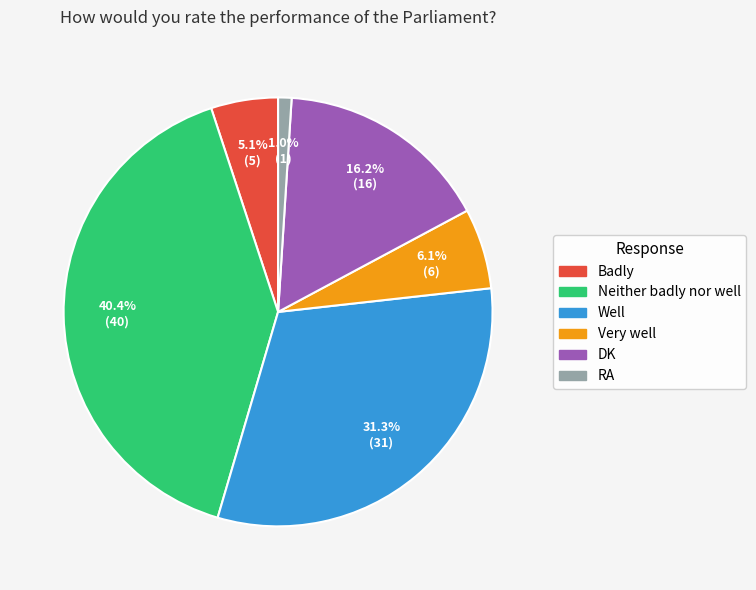

Between Badly and DK, which is larger?

DK